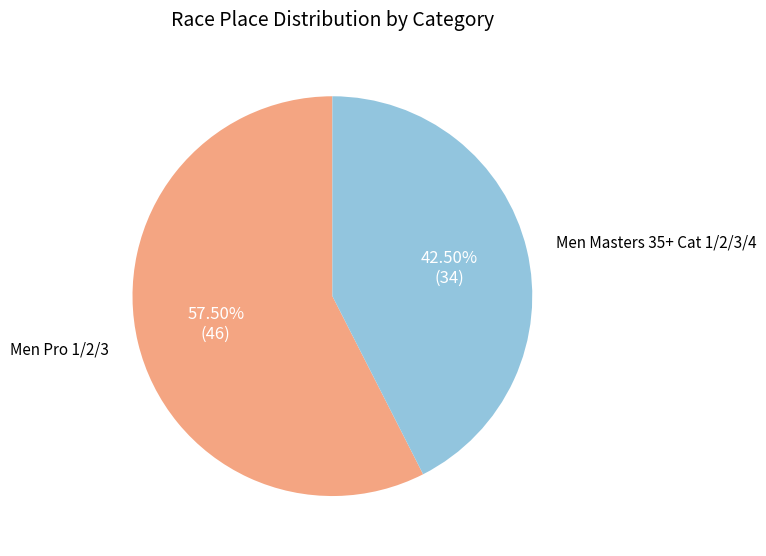

How many segments does this pie chart have?

2